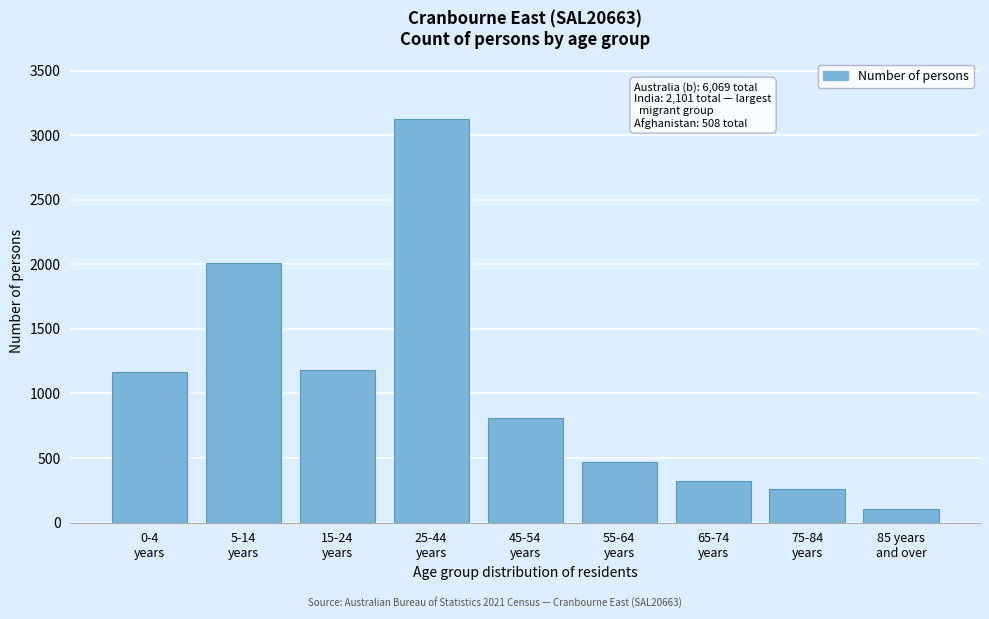

What is the value of the 5th bar from the left?

813